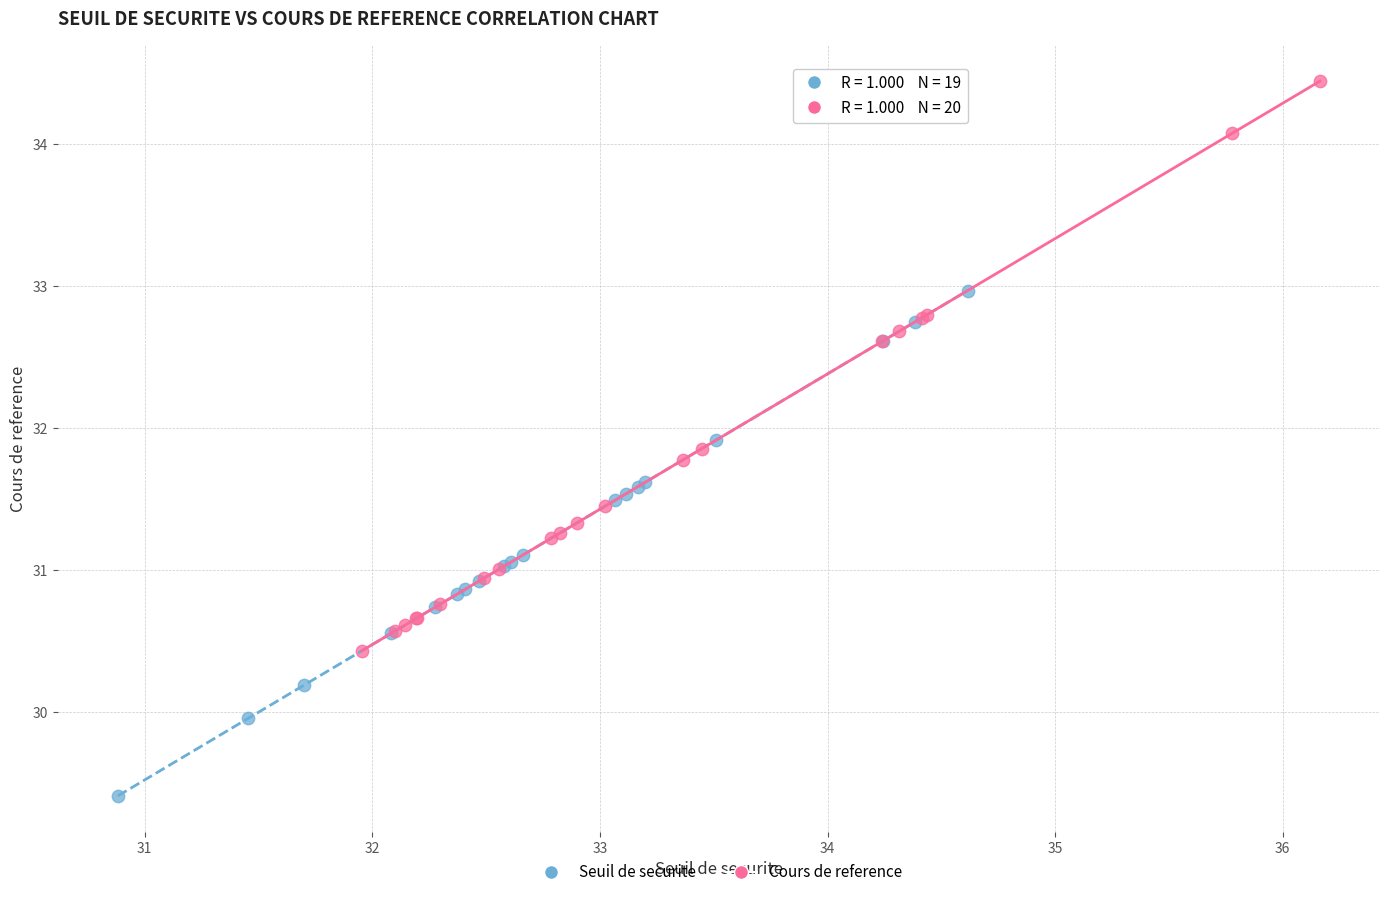

Which series has the widest spread of Y values?

Cours de reference